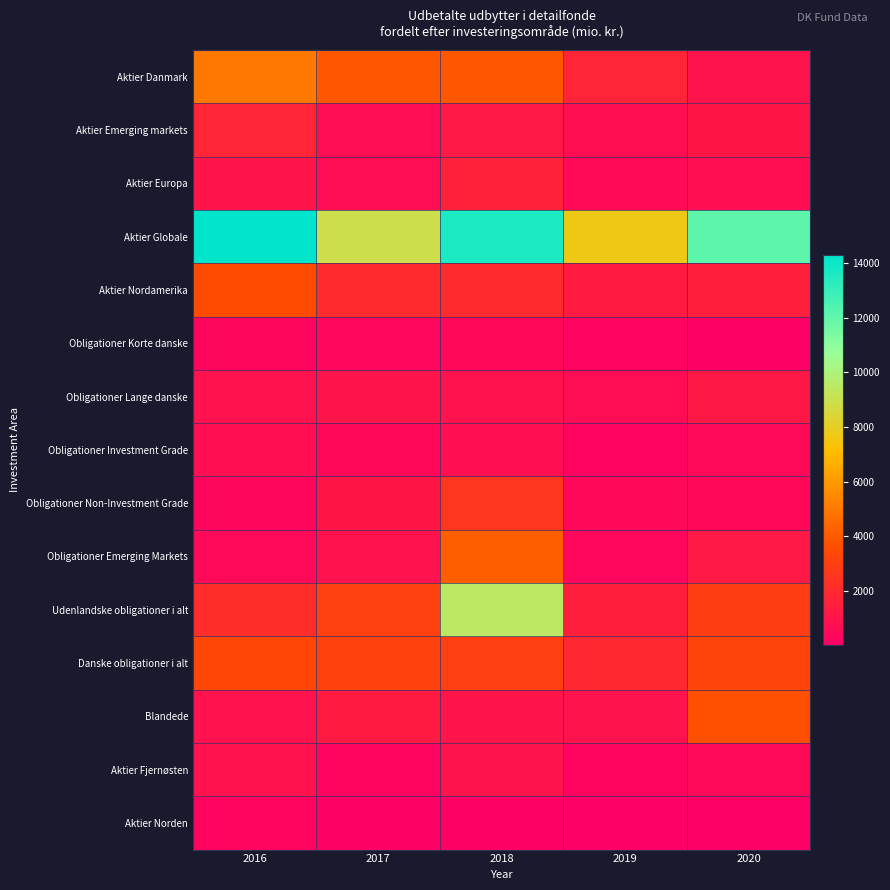

What is the total value across all series at 2019?

18714.0